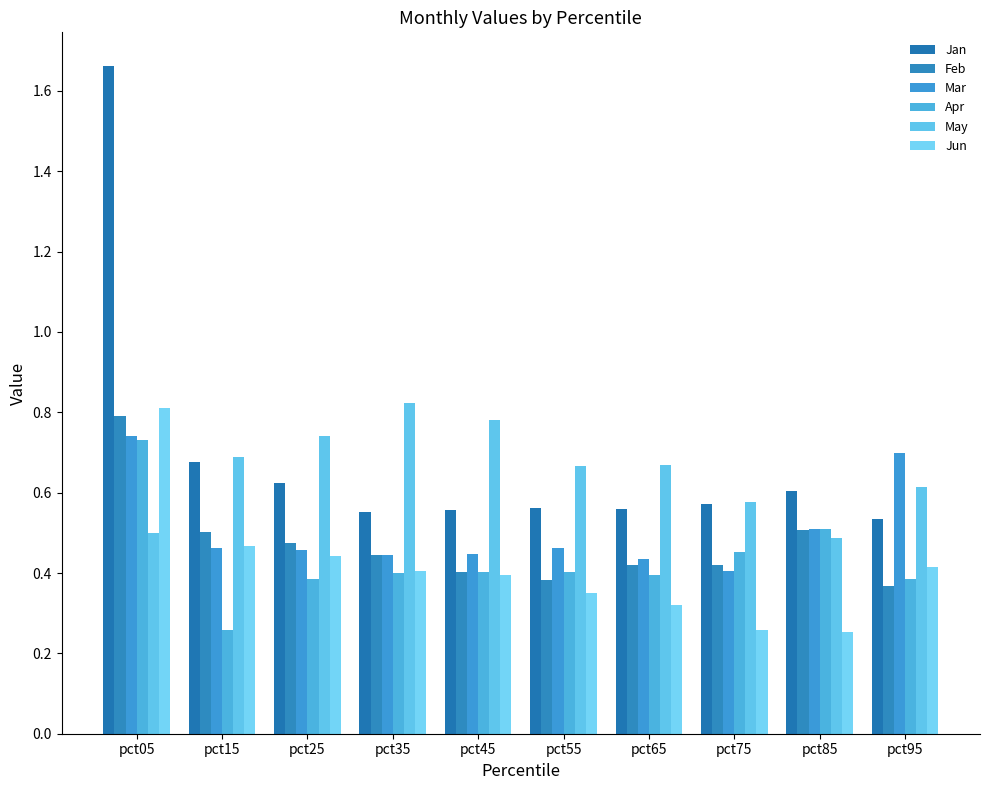

How many bars are there in total?

60